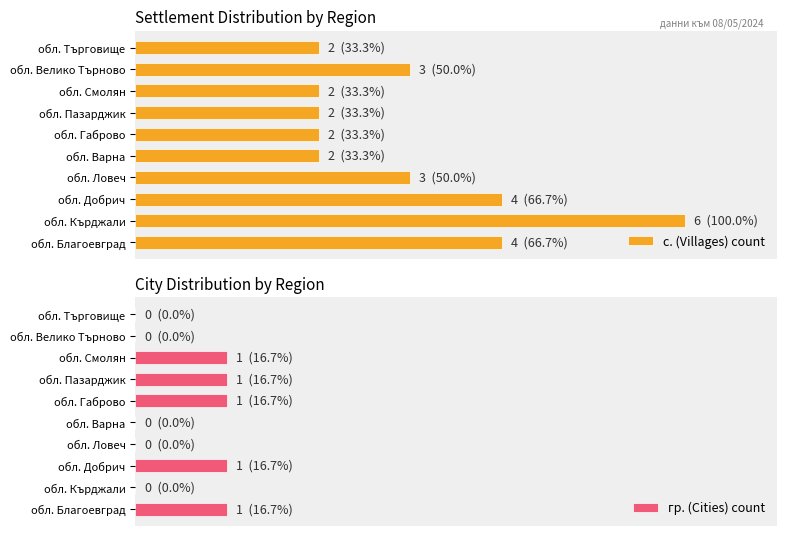

What are all the series names shown in the legend?

с. (Villages) count, гр. (Cities) count